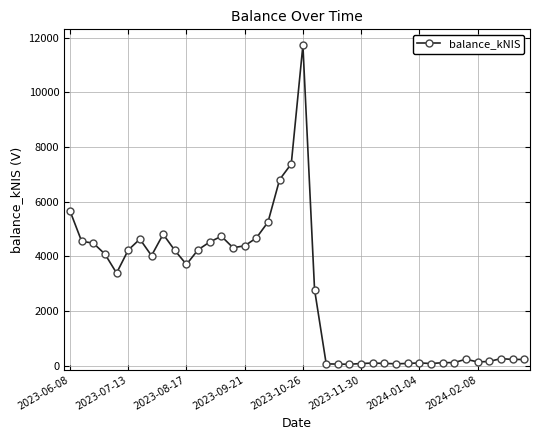

What is the maximum value shown in the chart?

11718.0